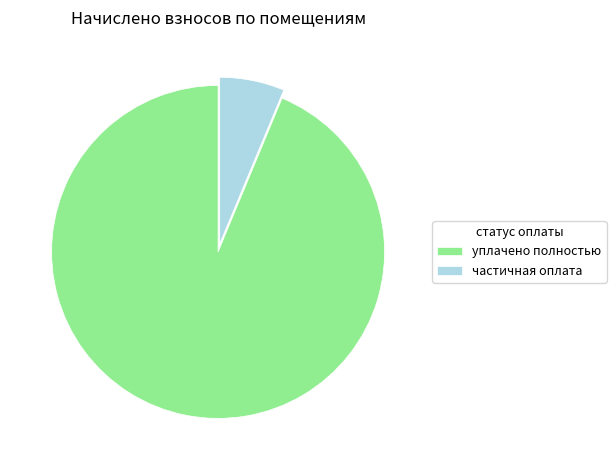

Rank the categories by value from highest to lowest.

уплачено полностью, частичная оплата